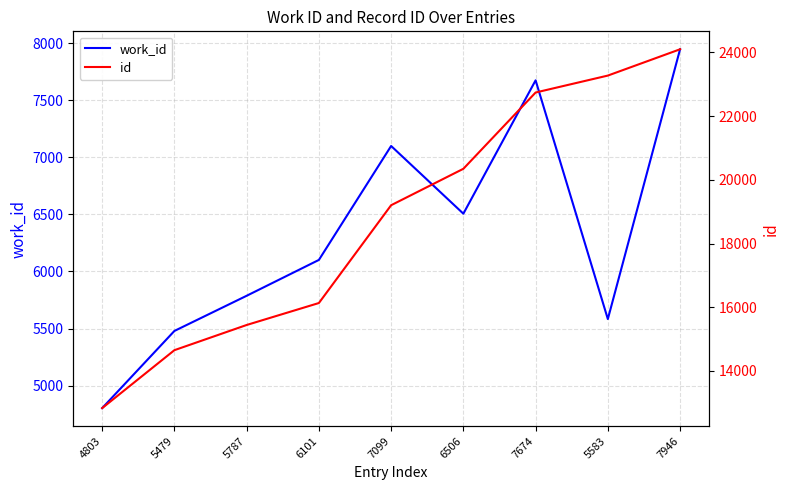

True or false: work_id has a value of 5787 at 5787.

True